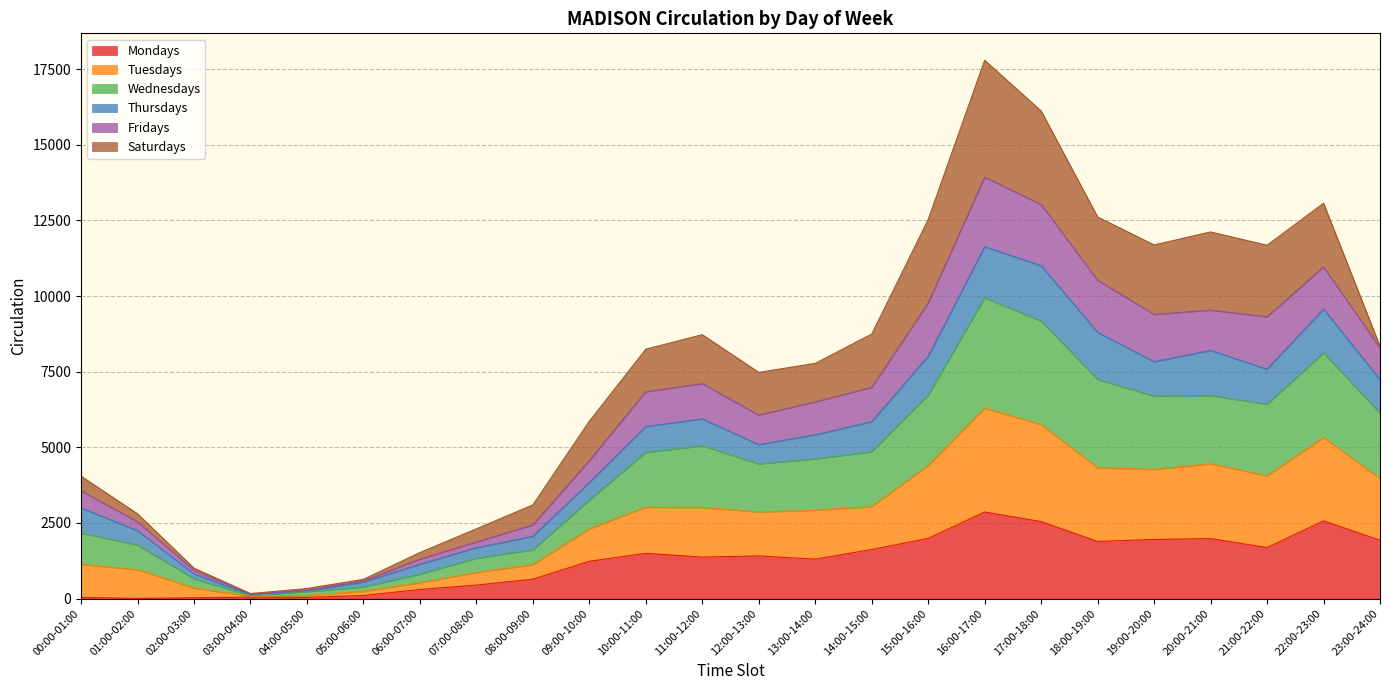

True or false: Tuesdays and Wednesdays intersect in this chart.

False